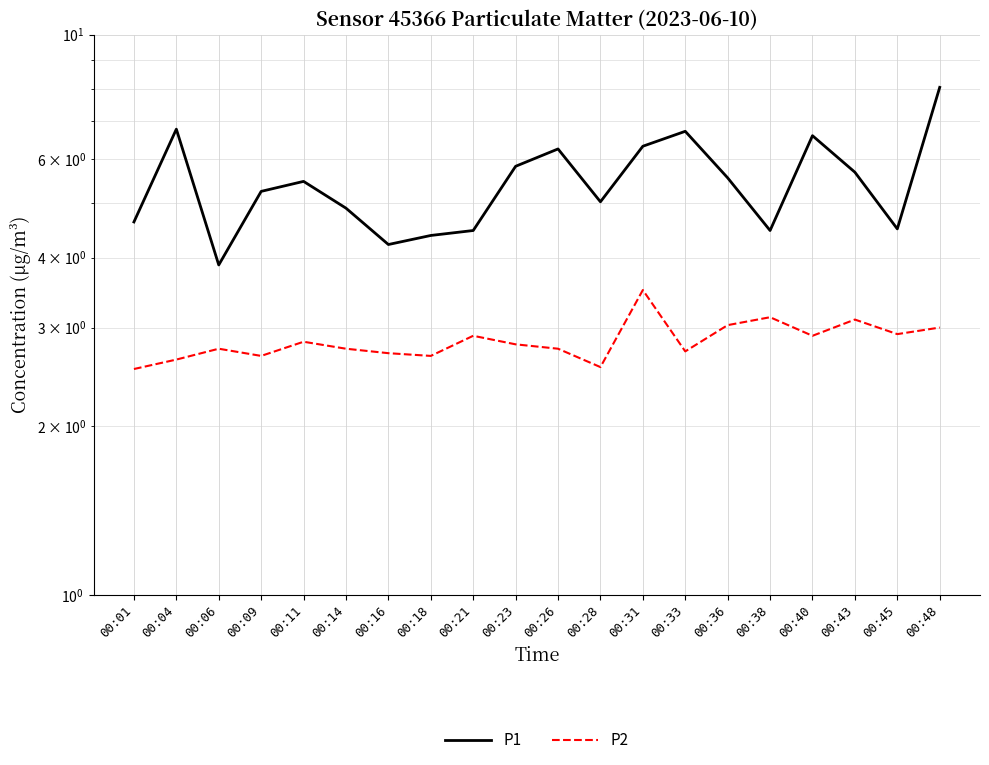

Reading left to right, what are all the values shown in this chart?

P1: 4.6	6.8	3.9	5.2	5.5	4.9	4.2	4.4	4.5	5.8	6.2	5.0	6.3	6.7	5.5	4.5	6.6	5.7	4.5	8.1
P2: 2.5	2.6	2.8	2.7	2.8	2.8	2.7	2.7	2.9	2.8	2.8	2.5	3.5	2.7	3.0	3.1	2.9	3.1	2.9	3.0